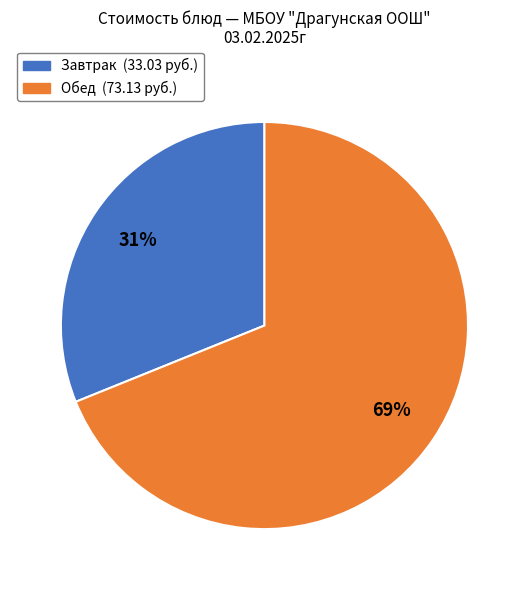

Does any single category account for the majority?

Yes